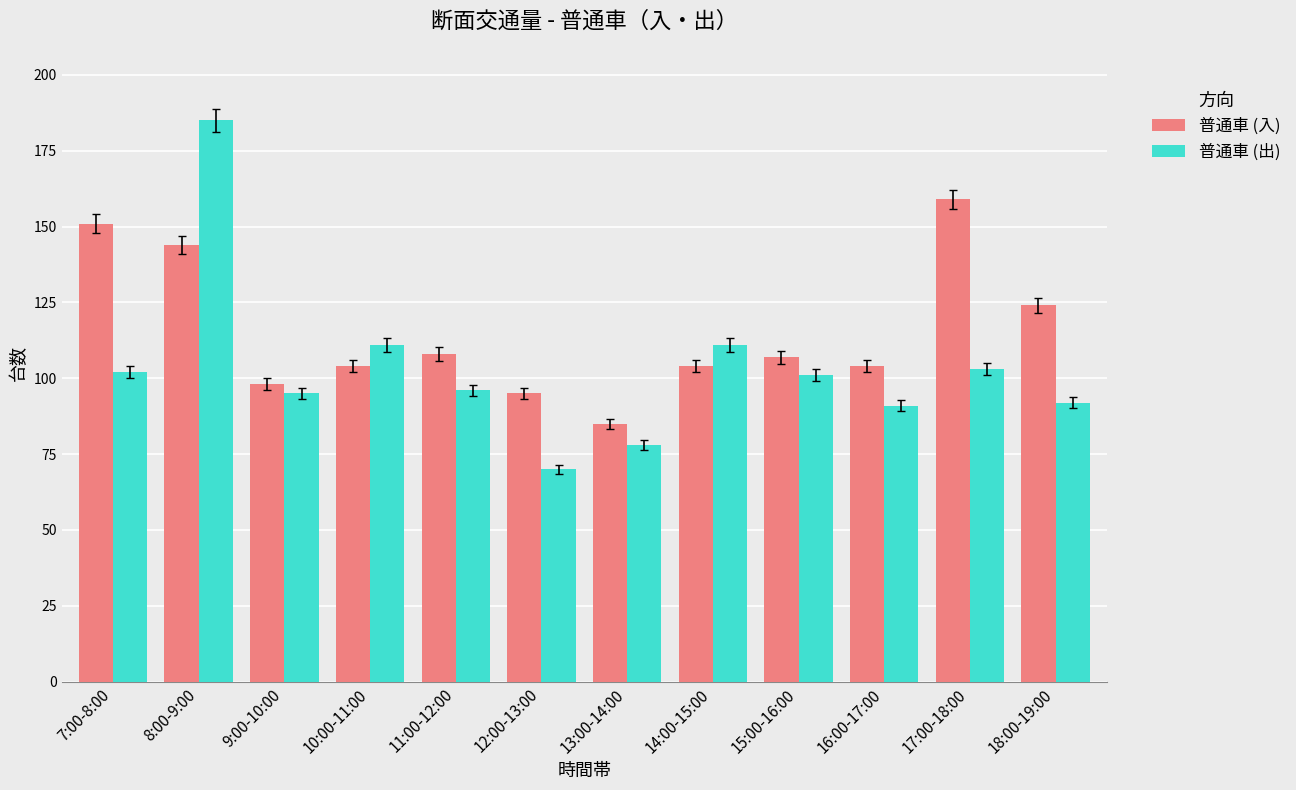

What is the difference between the maximum and minimum values in the 普通車 (入) series?

74